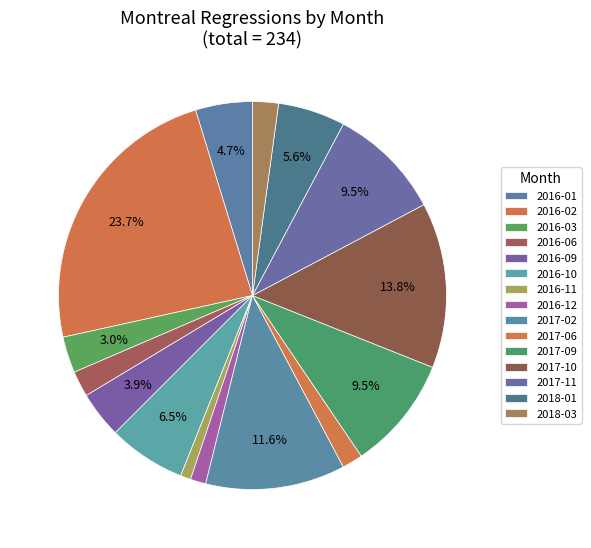

Count the number of slices in the pie.

15